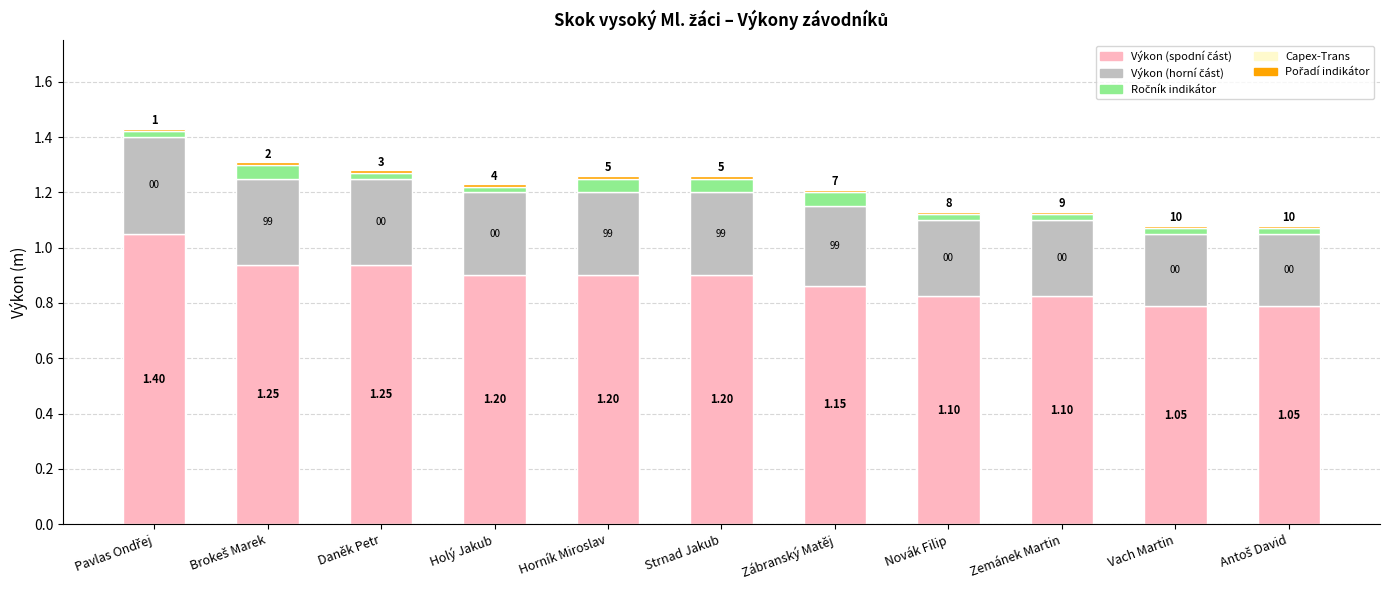

Does the chart contain any negative values?

No